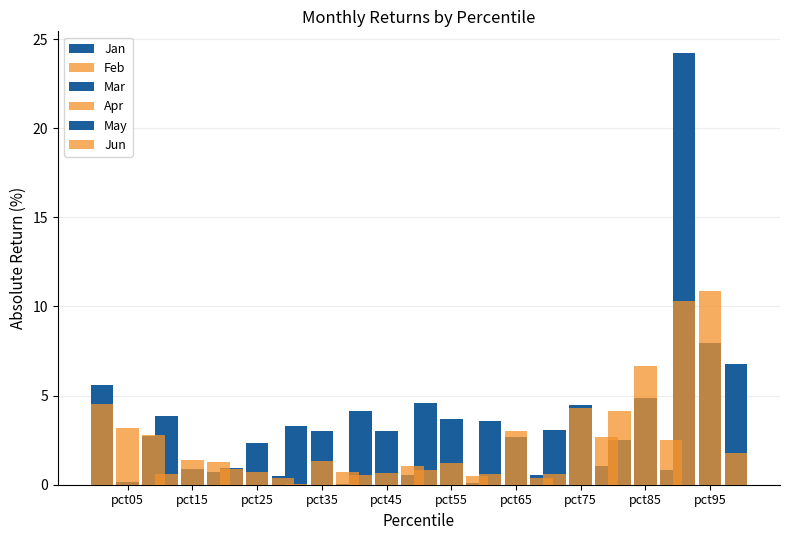

Are the bars grouped side by side (vs. stacked)?

Yes